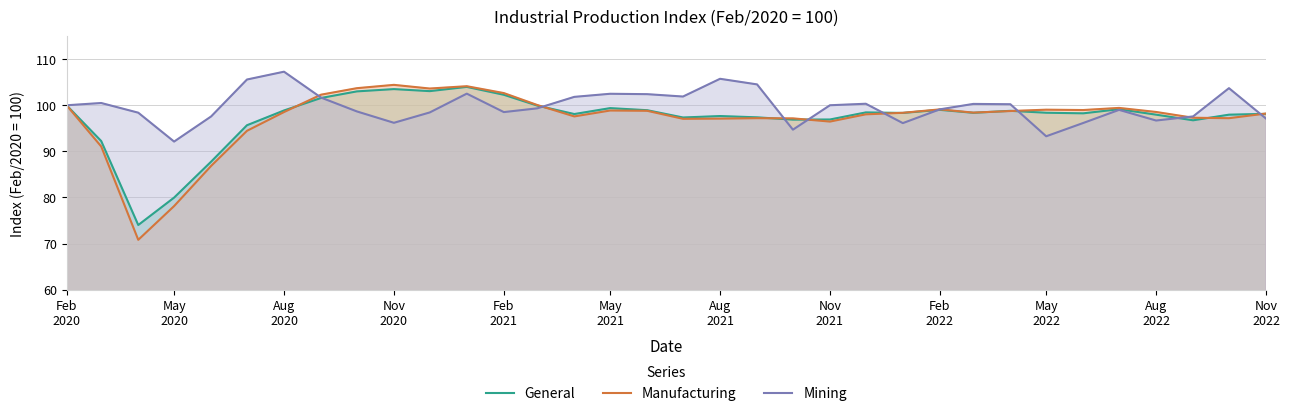

What is the difference between the second highest and minimum values in the Manufacturing series?

33.3